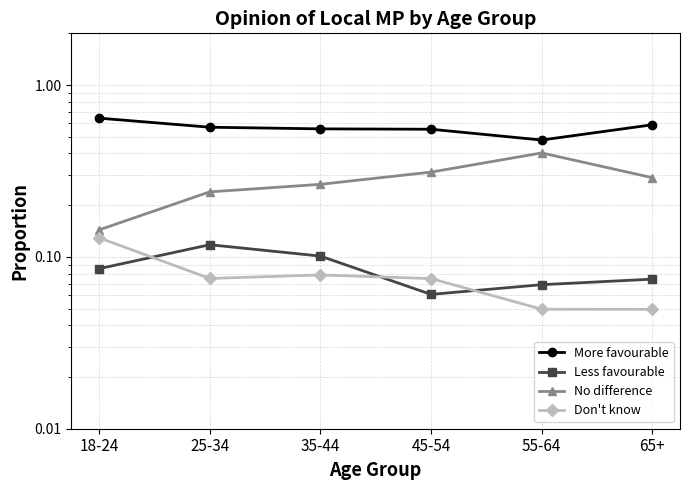

At how many categories does at least one series exceed 0?

6